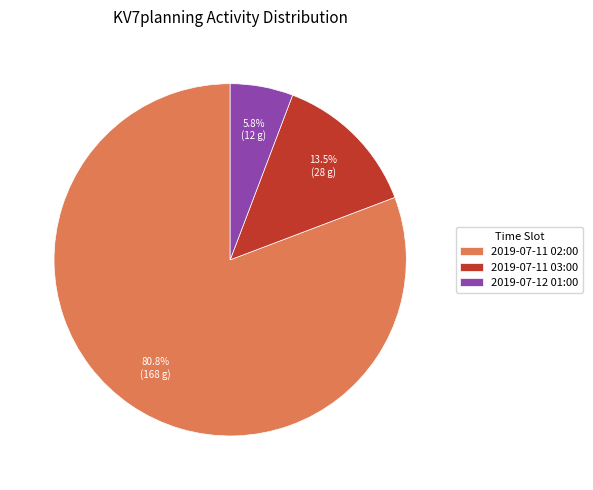

Combined, do 2019-07-11 03:00 and 2019-07-11 02:00 account for over 50%?

Yes